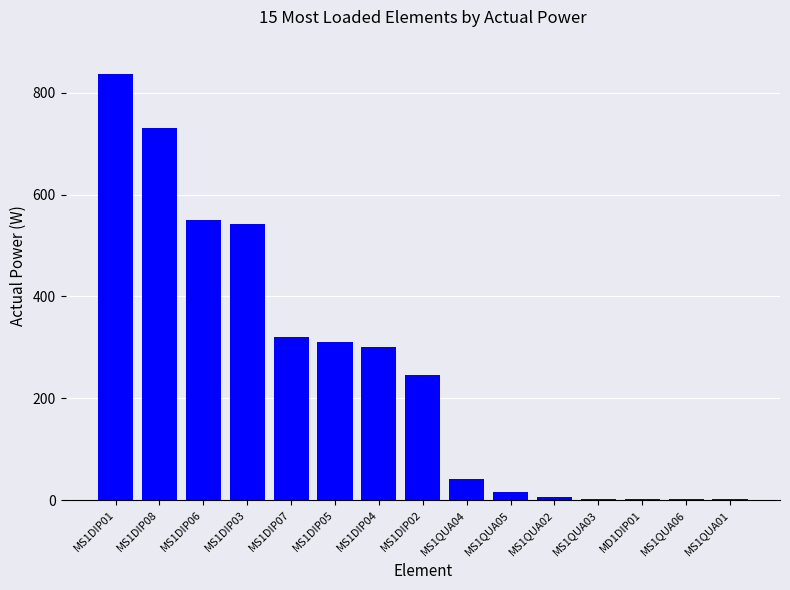

Are the bars grouped side by side (vs. stacked)?

No